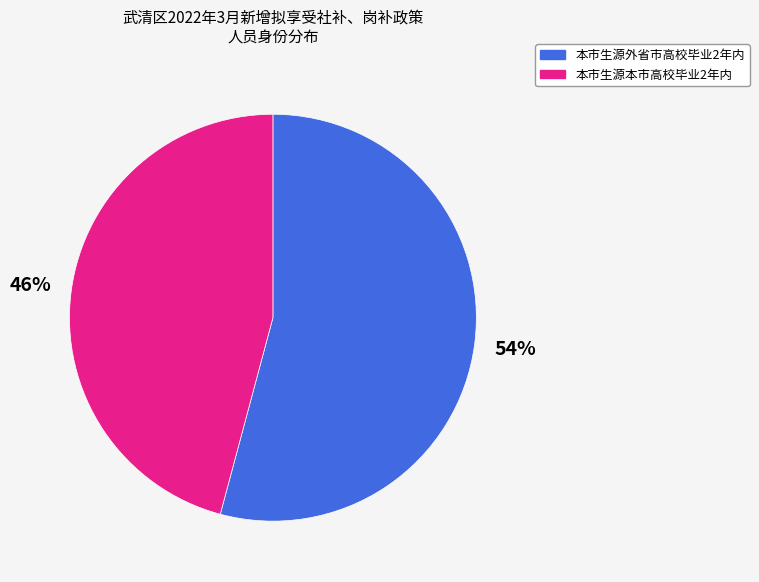

Is it true that 本市生源本市高校毕业2年内 is 34% of the pie?

False